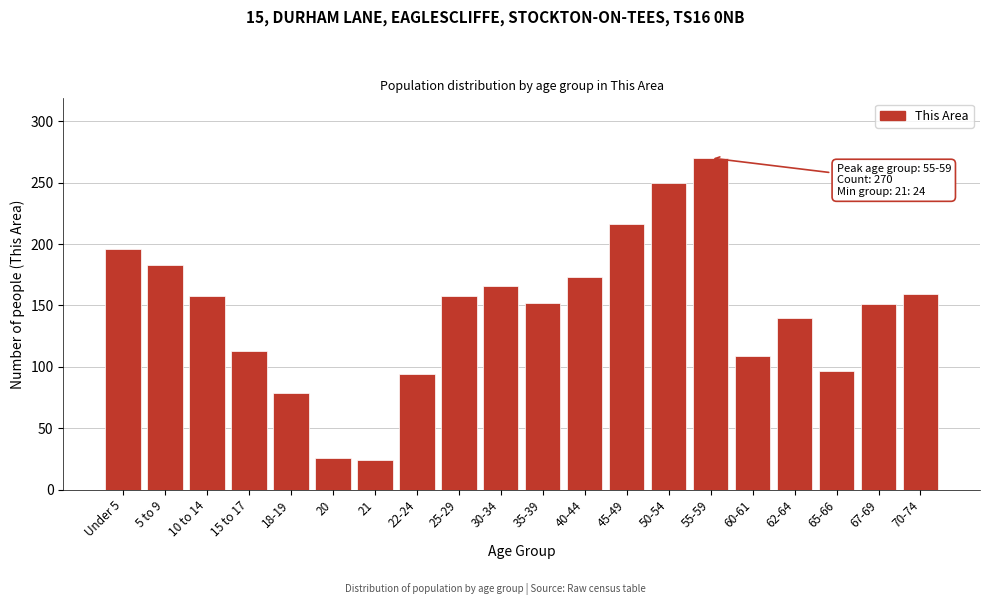

What is the label of the 1st bar from the right?

70-74